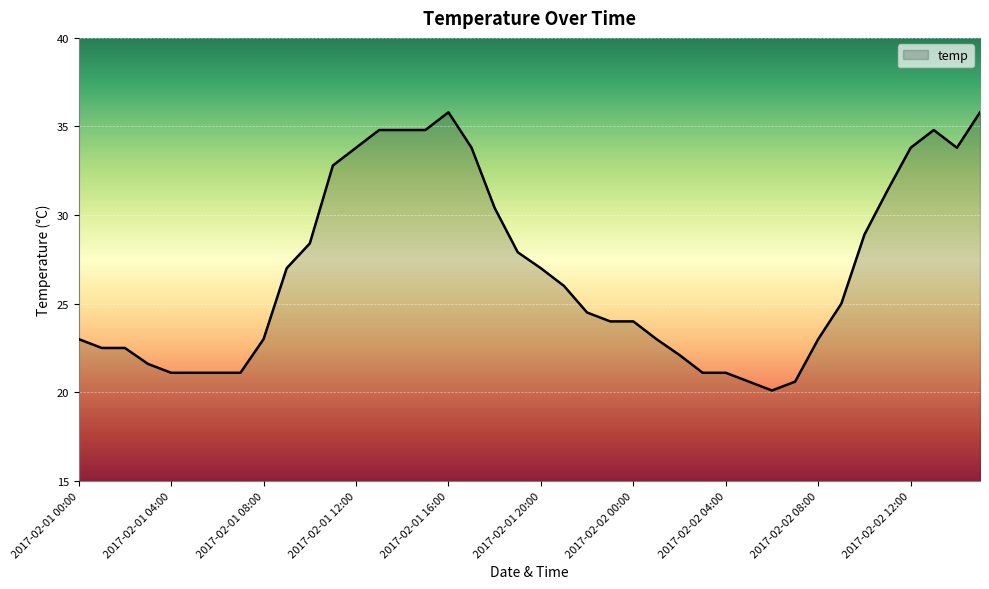

What is the minimum value shown in the chart?

20.1